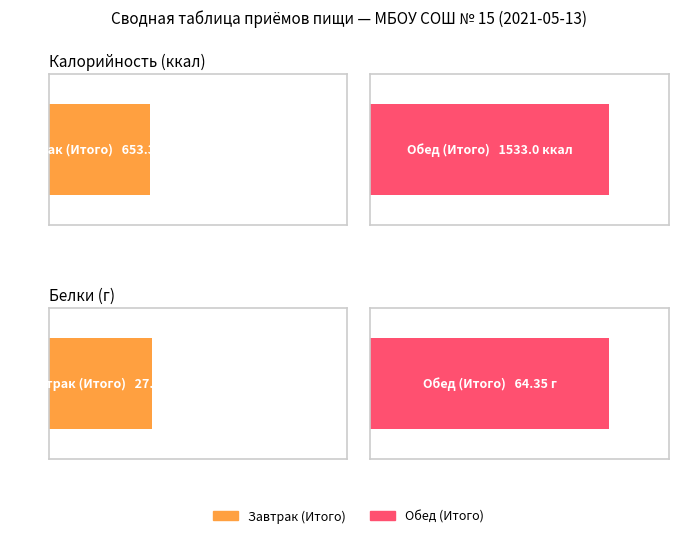

Is it true that Калорийность equals 980.1 at Завтрак (Итого)?

False